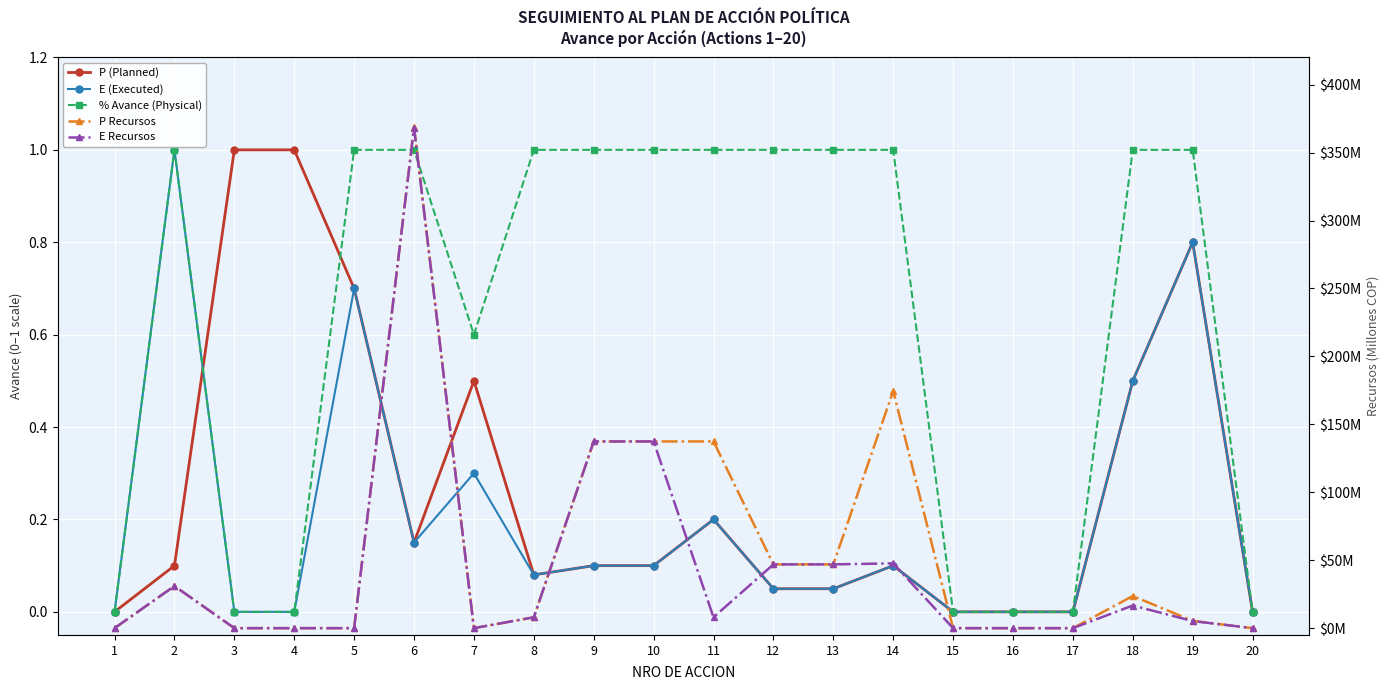

What is the maximum value for E Recursos?

368.4